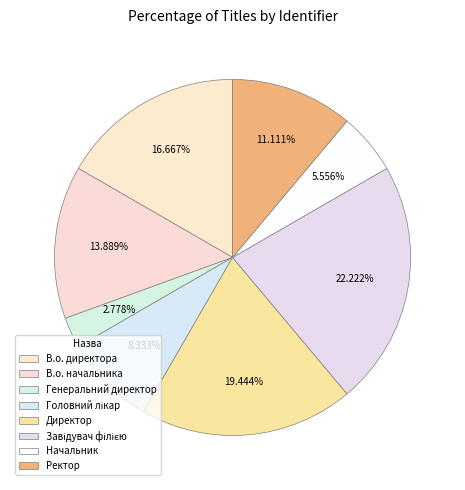

Which category has the smallest portion of the pie?

Генеральний директор